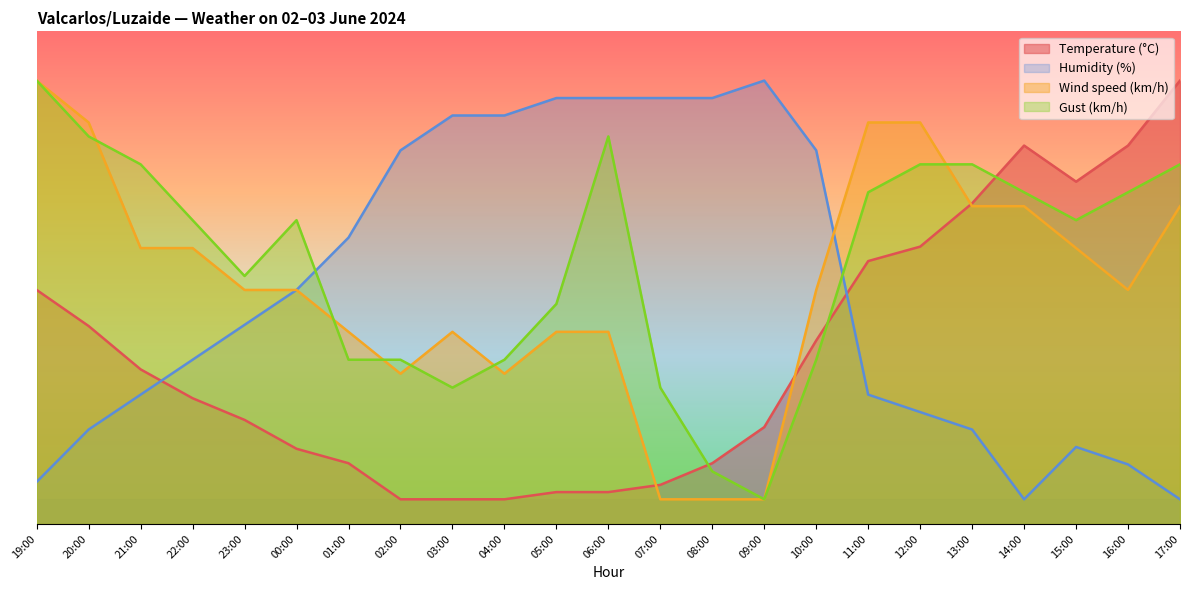

How many lines are shown in the chart?

4